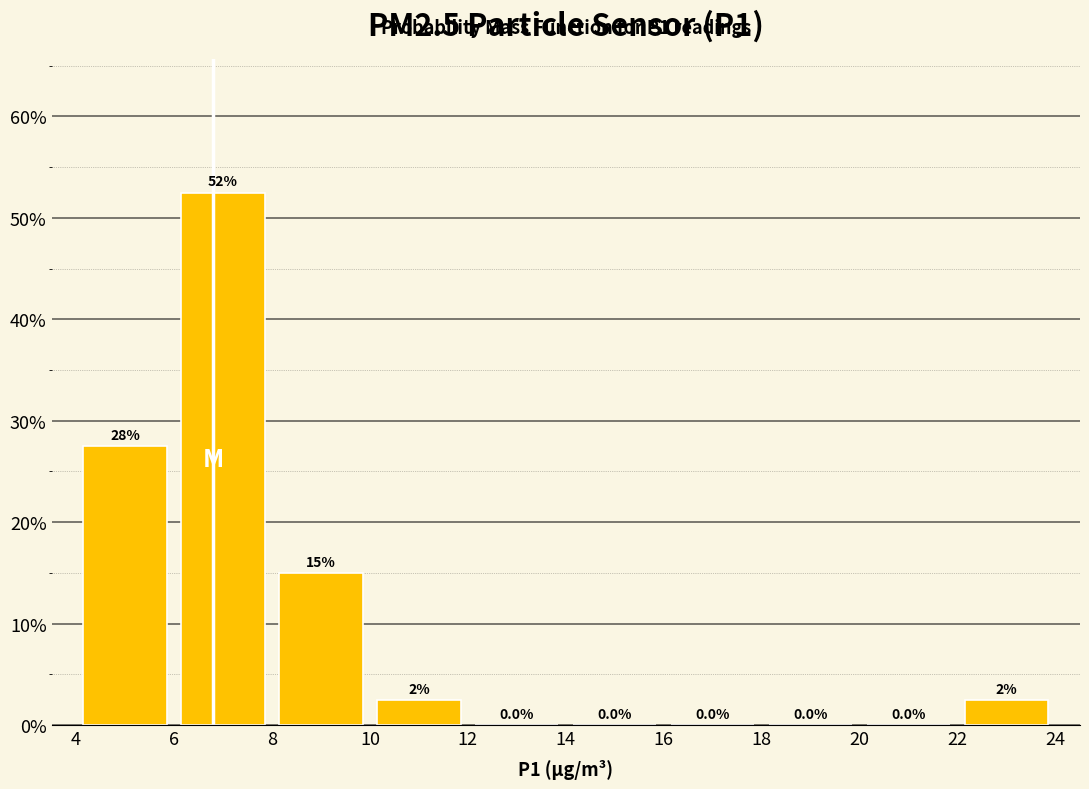

Which range on the x-axis has the tallest bar?

6 to 8